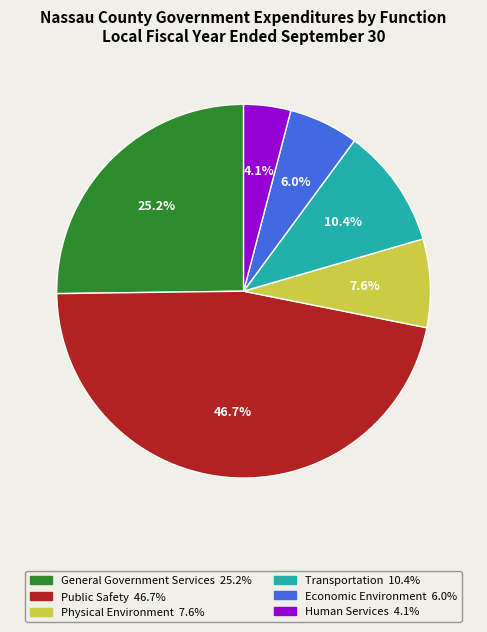

To the nearest percent, what is the difference between the largest and smallest slice percentages?

43%